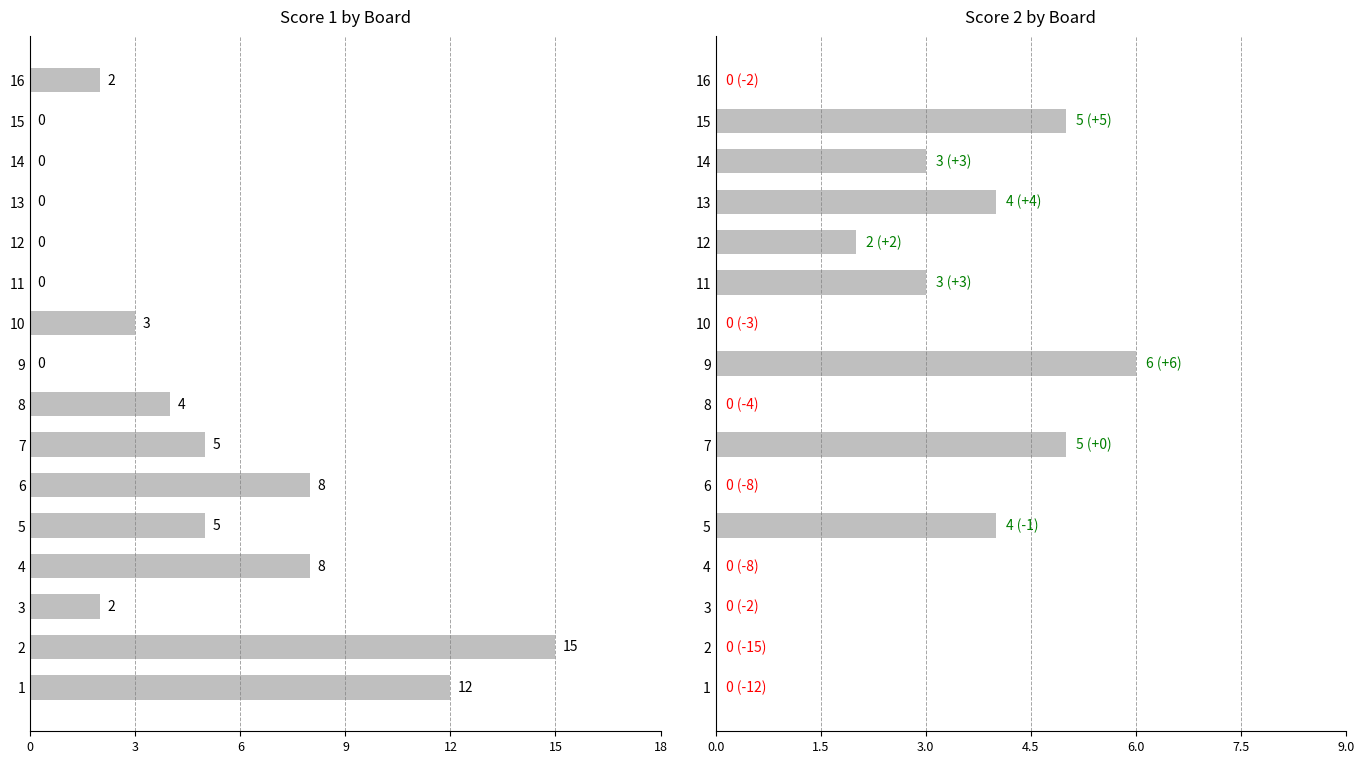

Are the bars grouped side by side (vs. stacked)?

Yes